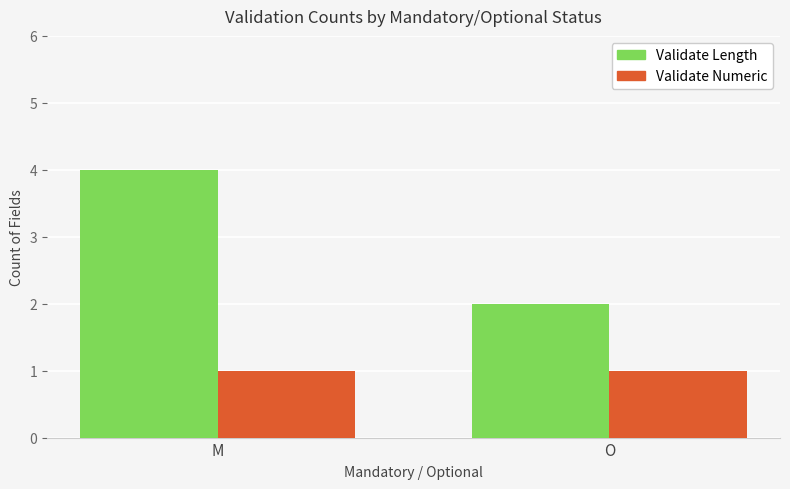

What position from the right is O?

1